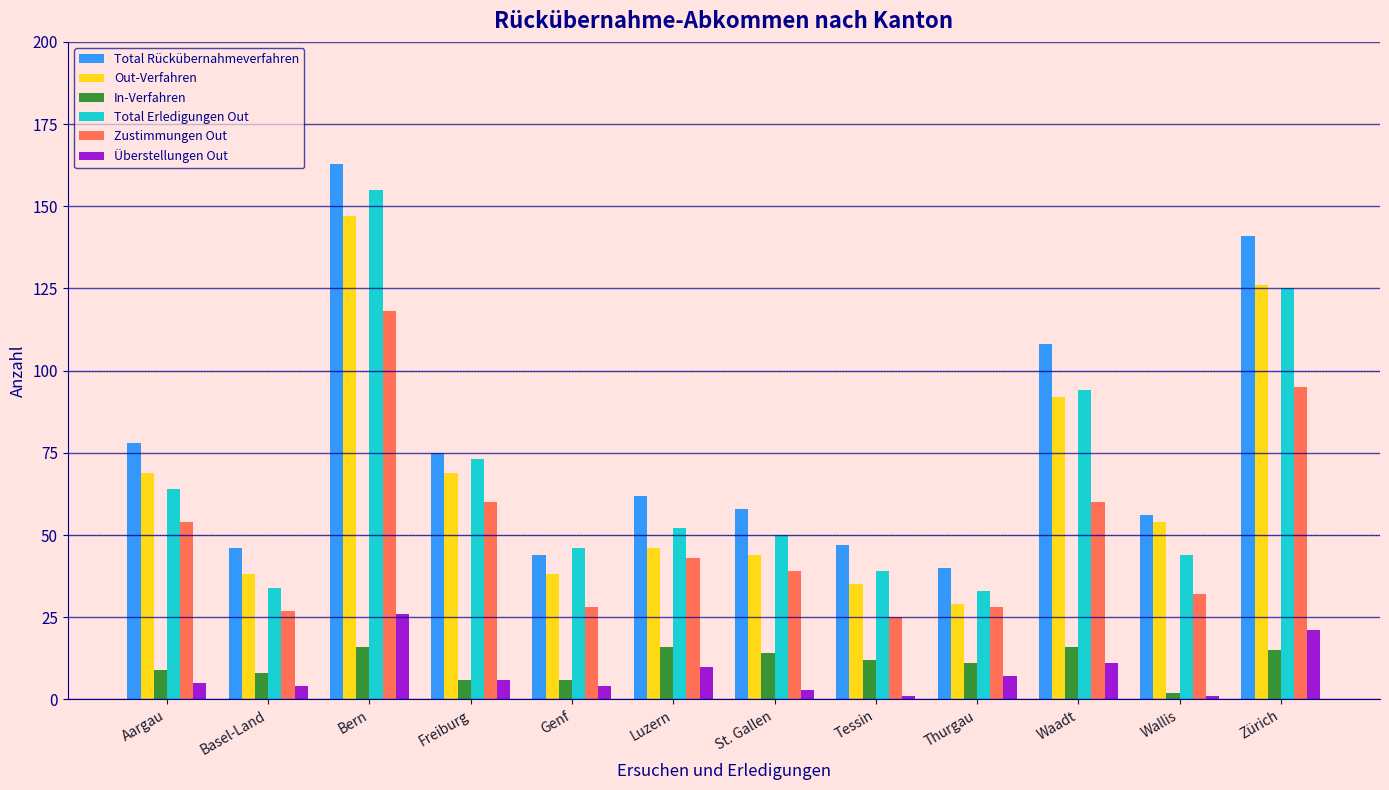

Which label corresponds to the largest value in the chart?

Bern